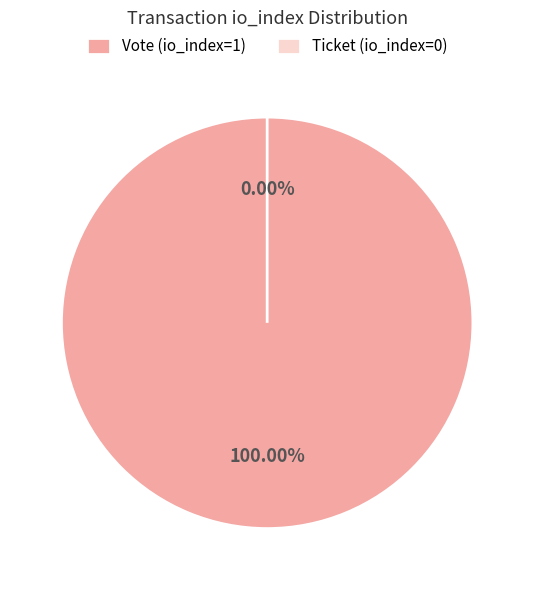

To the nearest percent, what percentage of the pie is Vote (io_index=1)?

100%